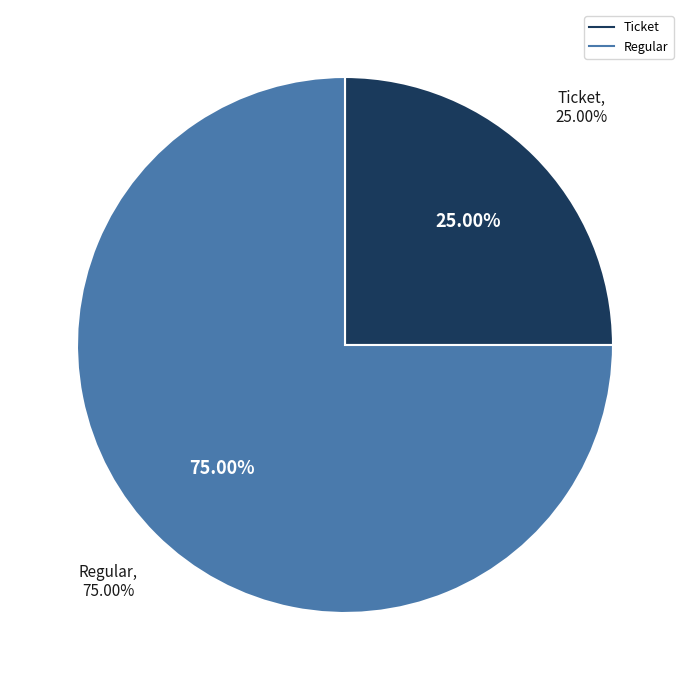

Combined, do Regular and Ticket account for over 50%?

Yes